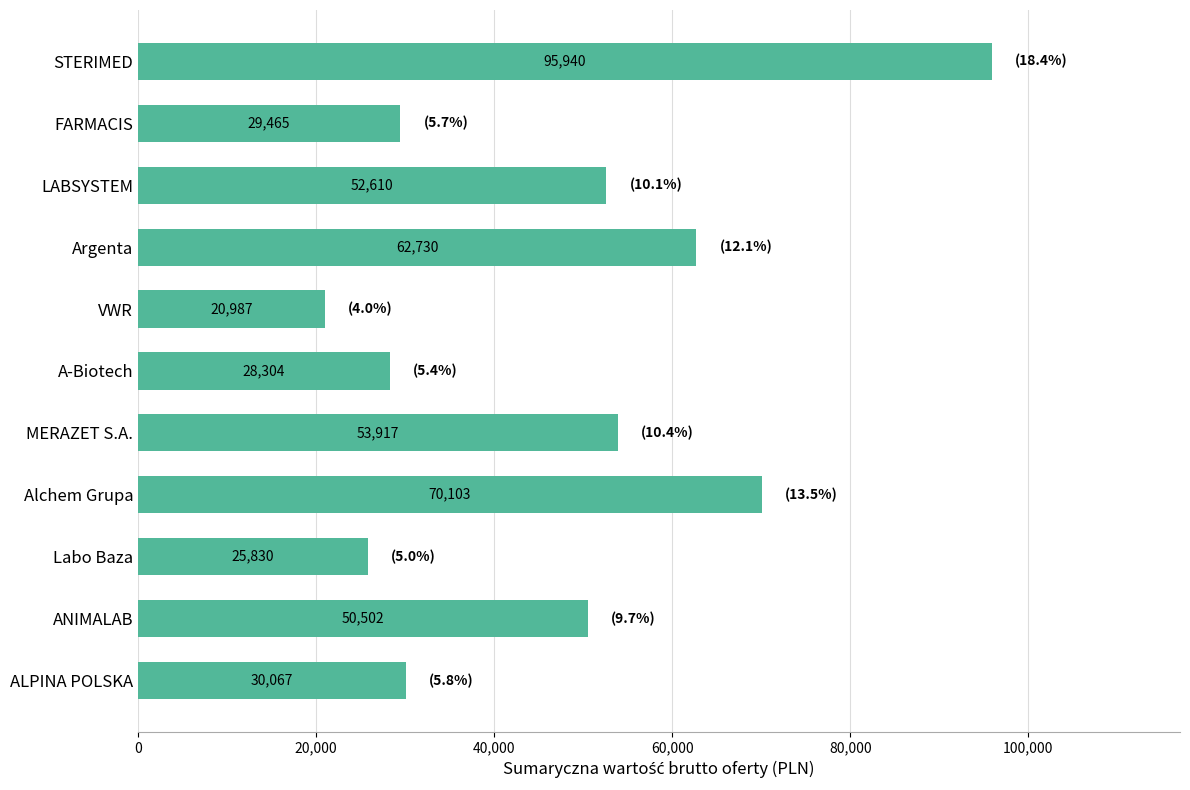

At which label is the value closest to 58463?

Argenta